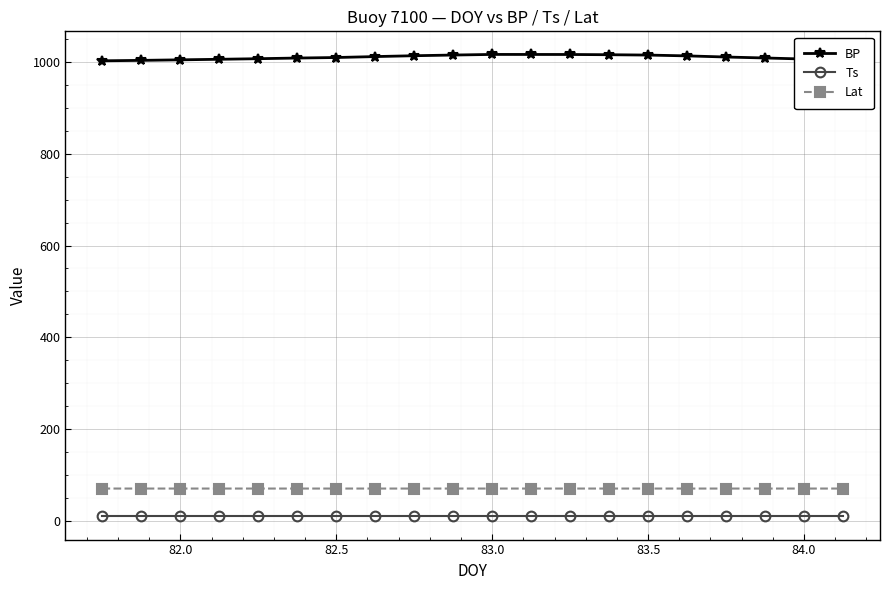

What is the lowest value of the Lat series?

70.2